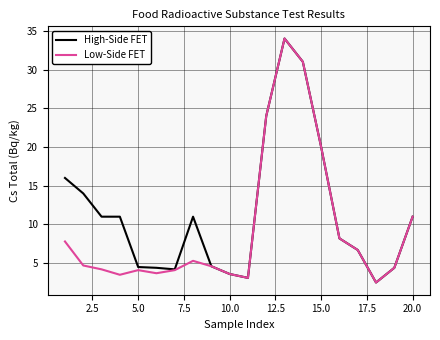

How many lines are shown in the chart?

2